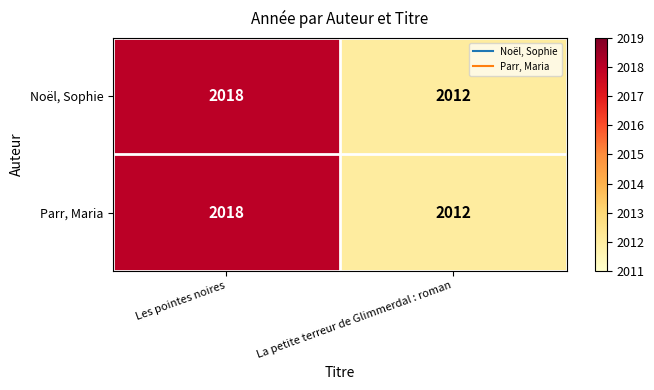

What is the average value of the Noël, Sophie series?

2015